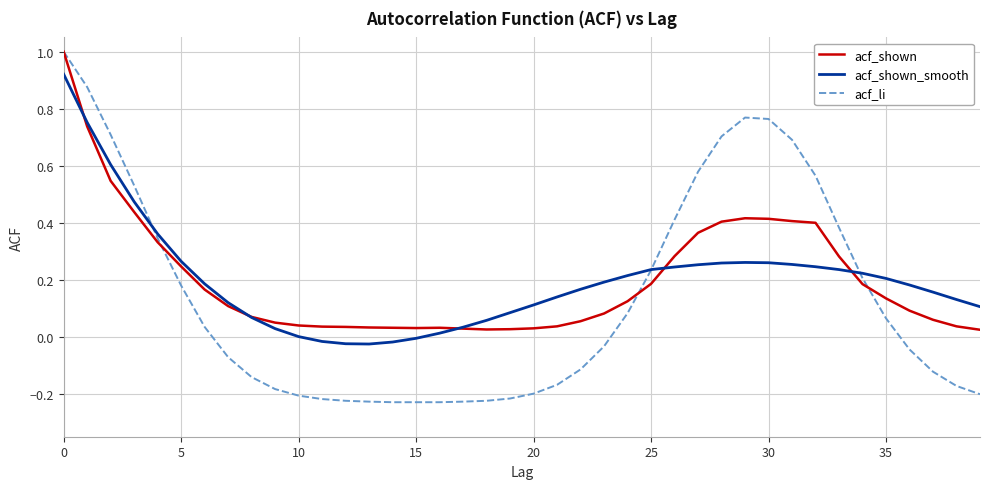

What is the maximum value shown in the chart?

1.0